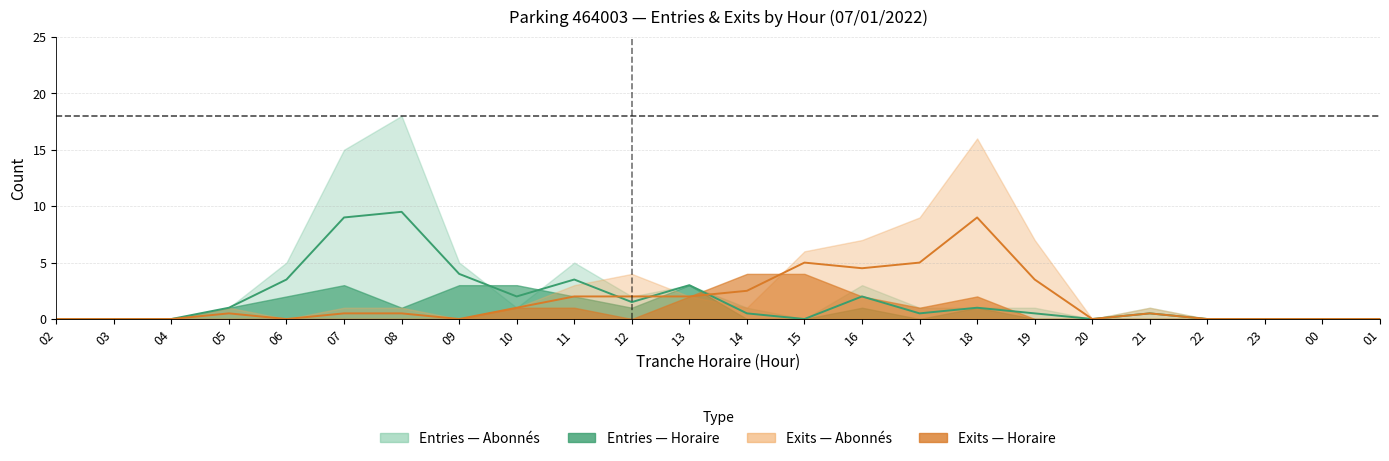

List the series in order of their peak value, highest first.

ENTREES_NB_ABONNE, SORTIES_NB_ABONNE, SORTIES_NB_HORAIRE, ENTREES_NB_HORAIRE